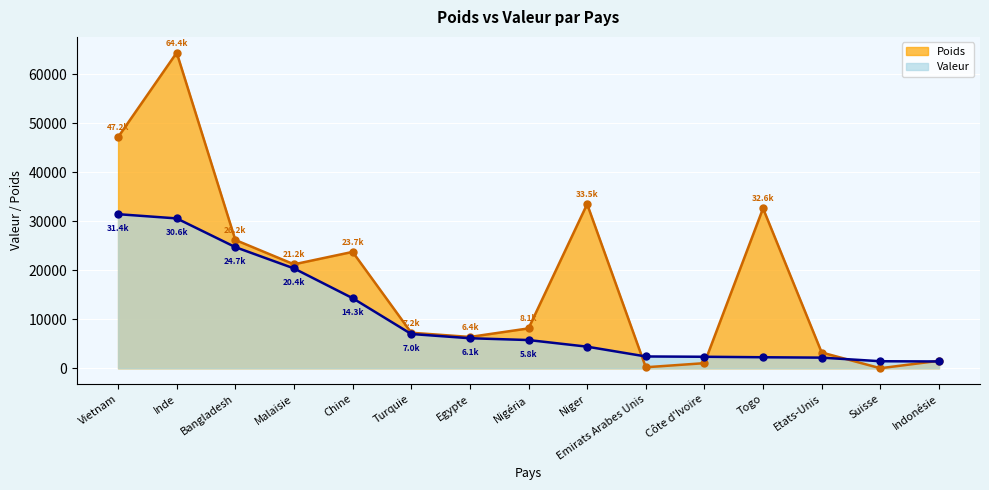

How many distinct data groups are displayed?

2